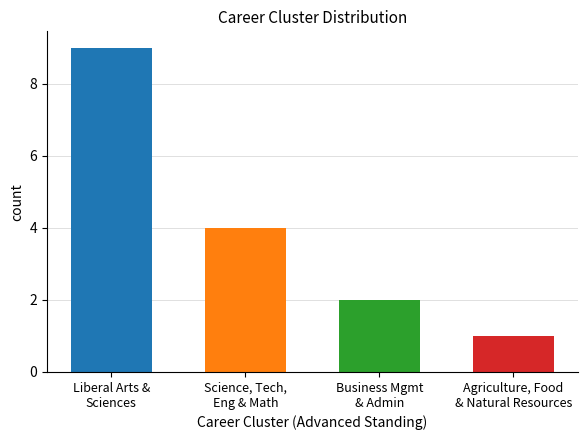

How many values are below 3?

2